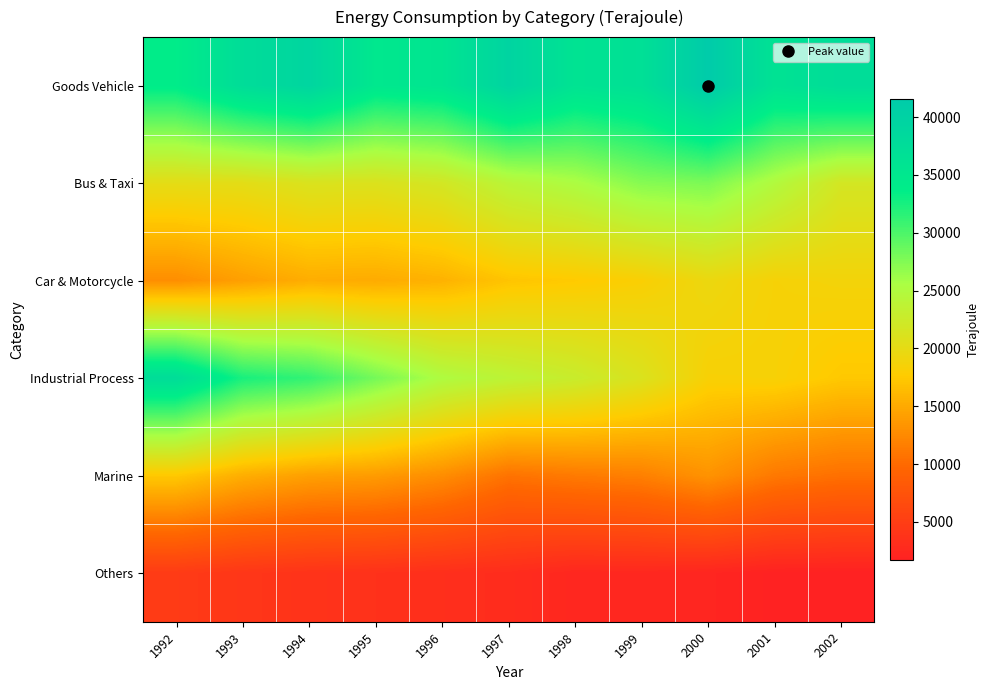

At which category is the sum across all series the highest?

1992